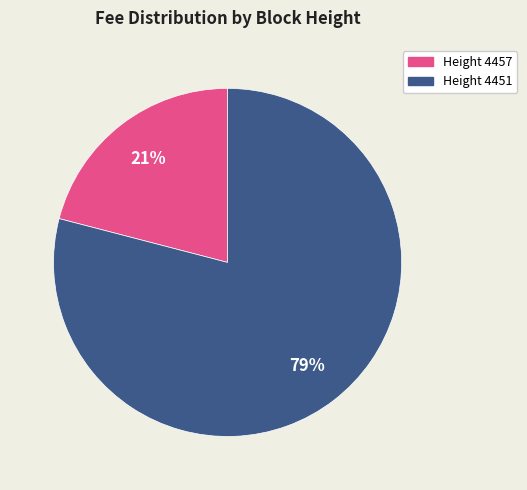

Is the sum of Height 4457 and Height 4451 greater than half?

Yes